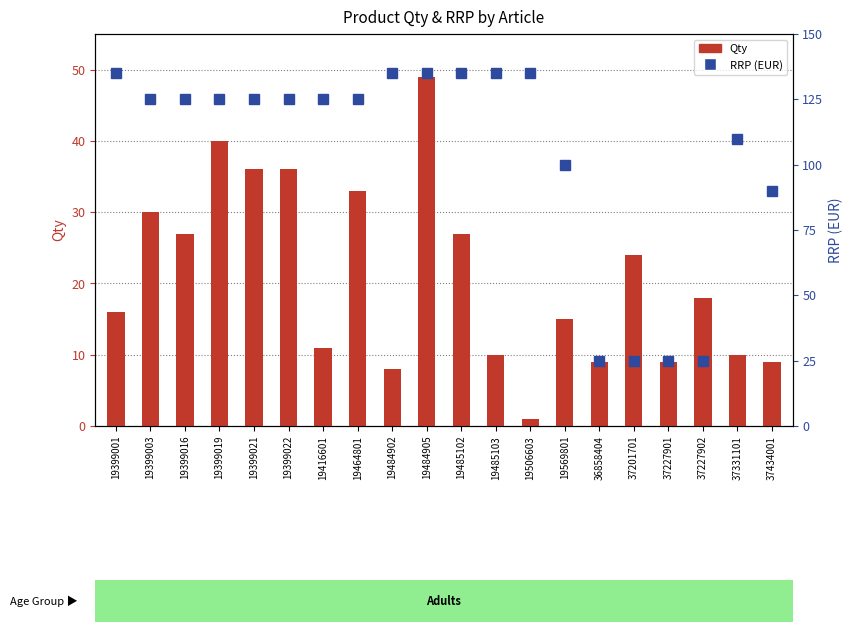

Which series changed the most between 19399001 and 19485102?

Qty